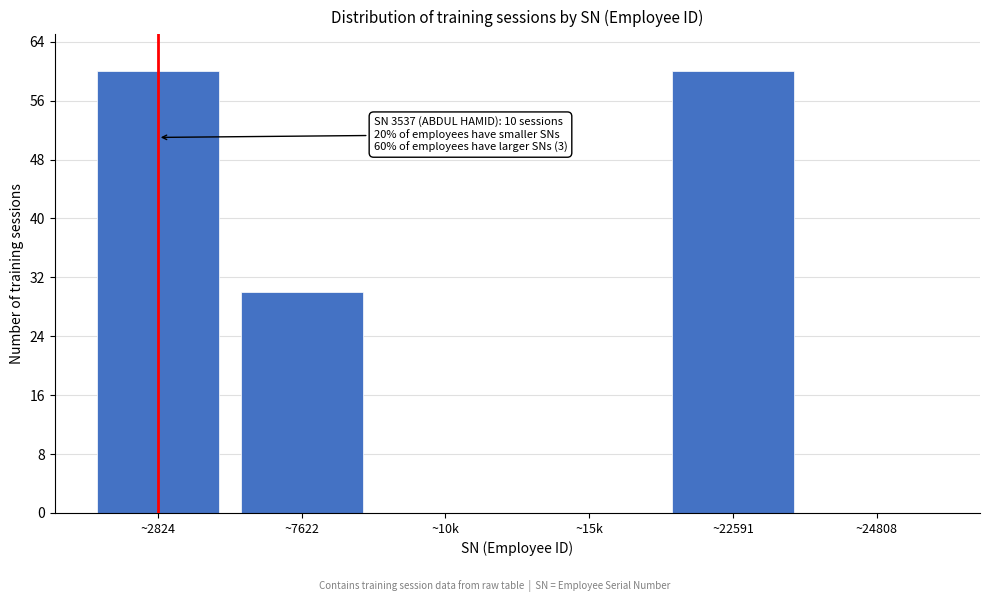

Reading right to left, extract all data points from this chart.

~24808=0	~22591=60	~15k=0	~10k=0	~7622=30	~2824=60